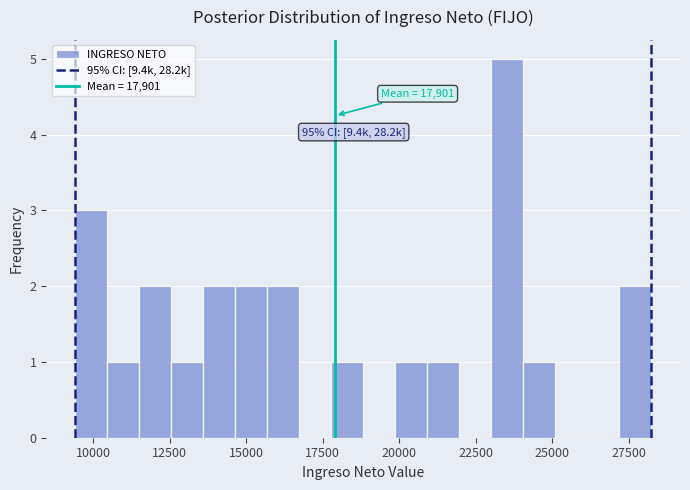

Around what value on the x-axis is the tallest bar? Give the approximate position of its centre, as read against the axis.

23500